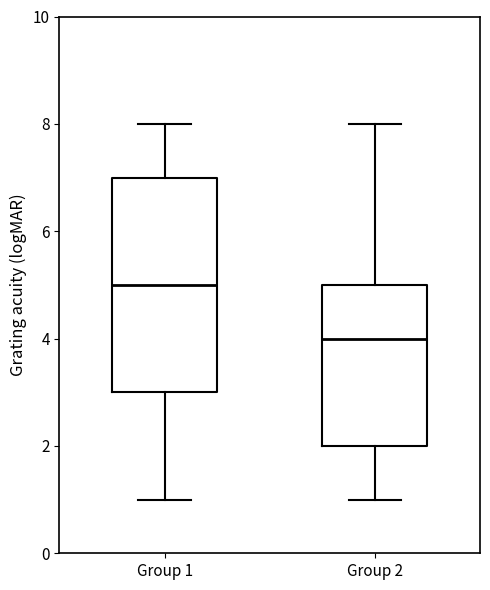

Reading left to right, transcribe this box plot: for each box, give where its median line is, the range the box spans, and where its two whiskers end, as read against the y-axis. The values are not printed on the chart, so give them approximately, as read against the axis.

Group 1: median 5, box 3 to 7, whiskers 1 to 8
Group 2: median 4, box 2 to 5, whiskers 1 to 8